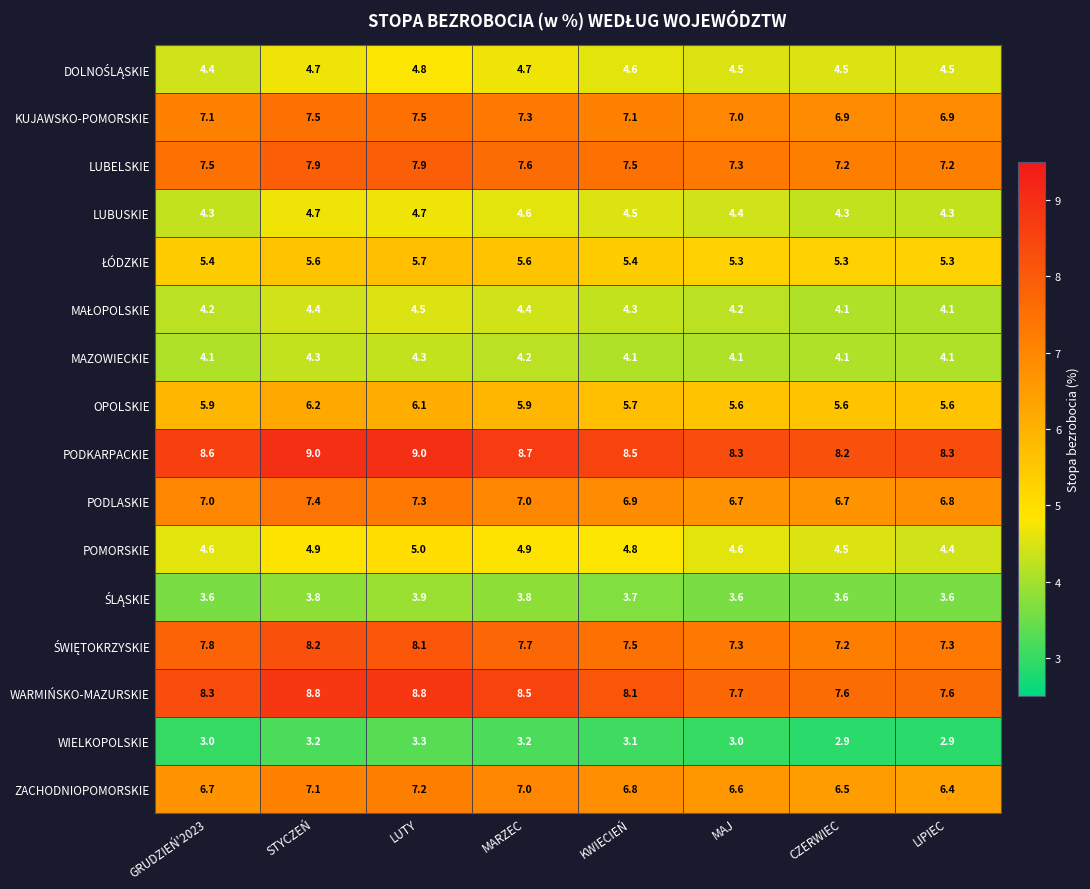

The value of LUBUSKIE at MARZEC is 4.6. True or false?

True